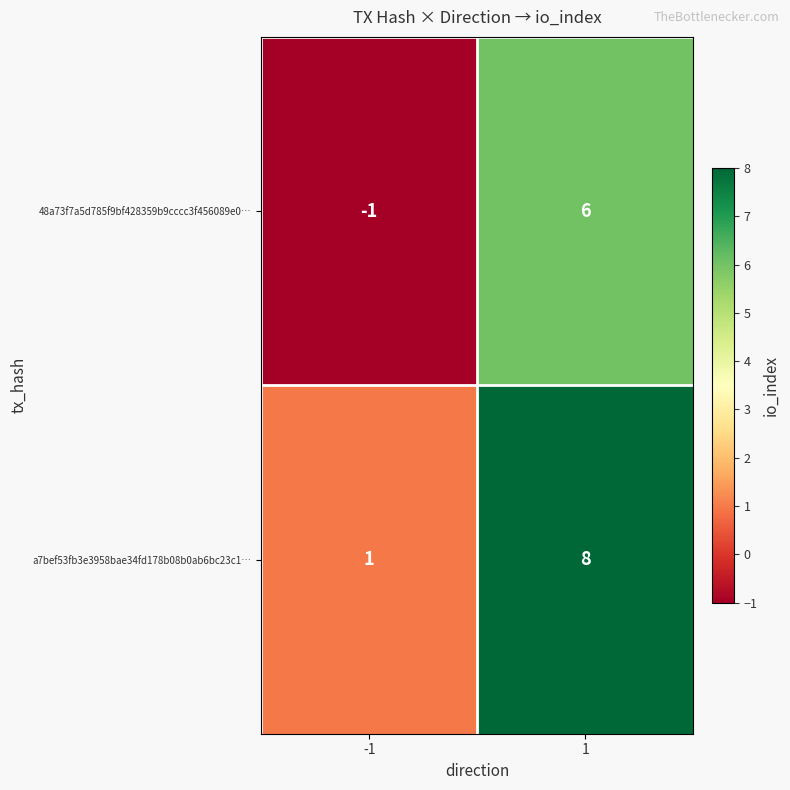

What is the sum of the 48a73f7a5d785f9bf428359b9cccc3f456089e0… values at -1 and 1?

5